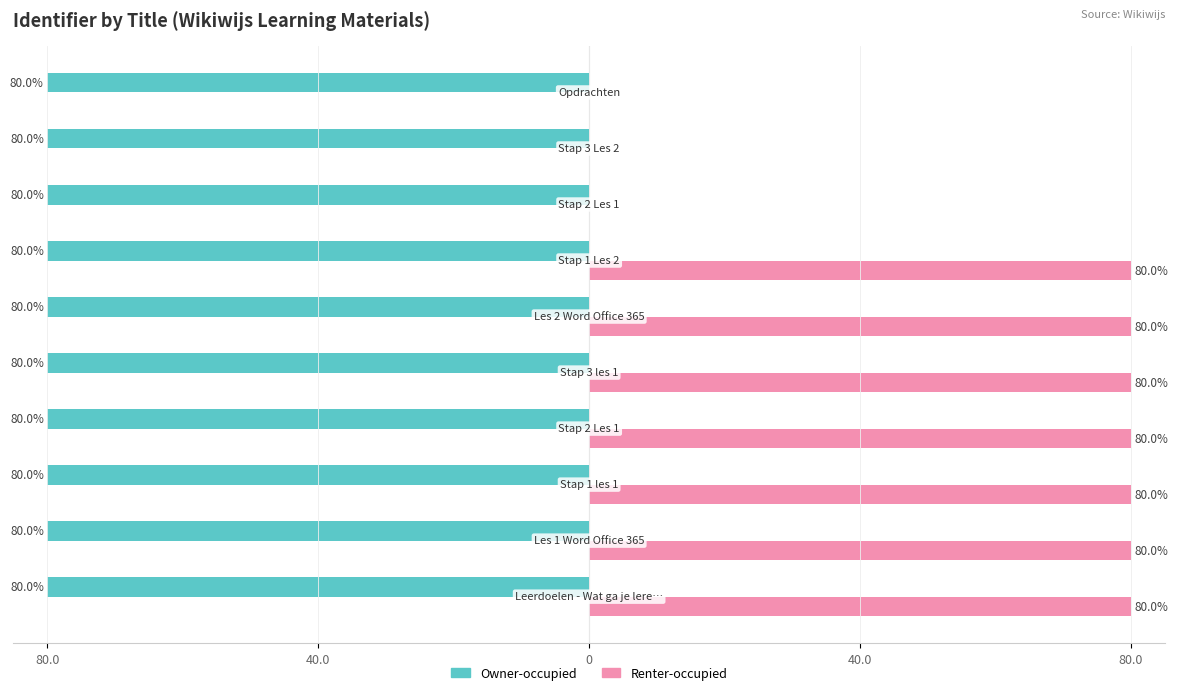

What is the minimum value for Owner-occupied?

-80.0